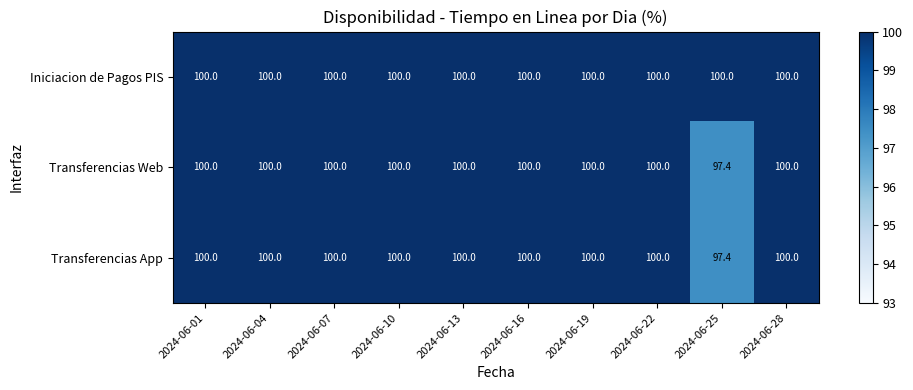

The Transferencias App series shows 155.2 at 2024-06-19. True or false?

False